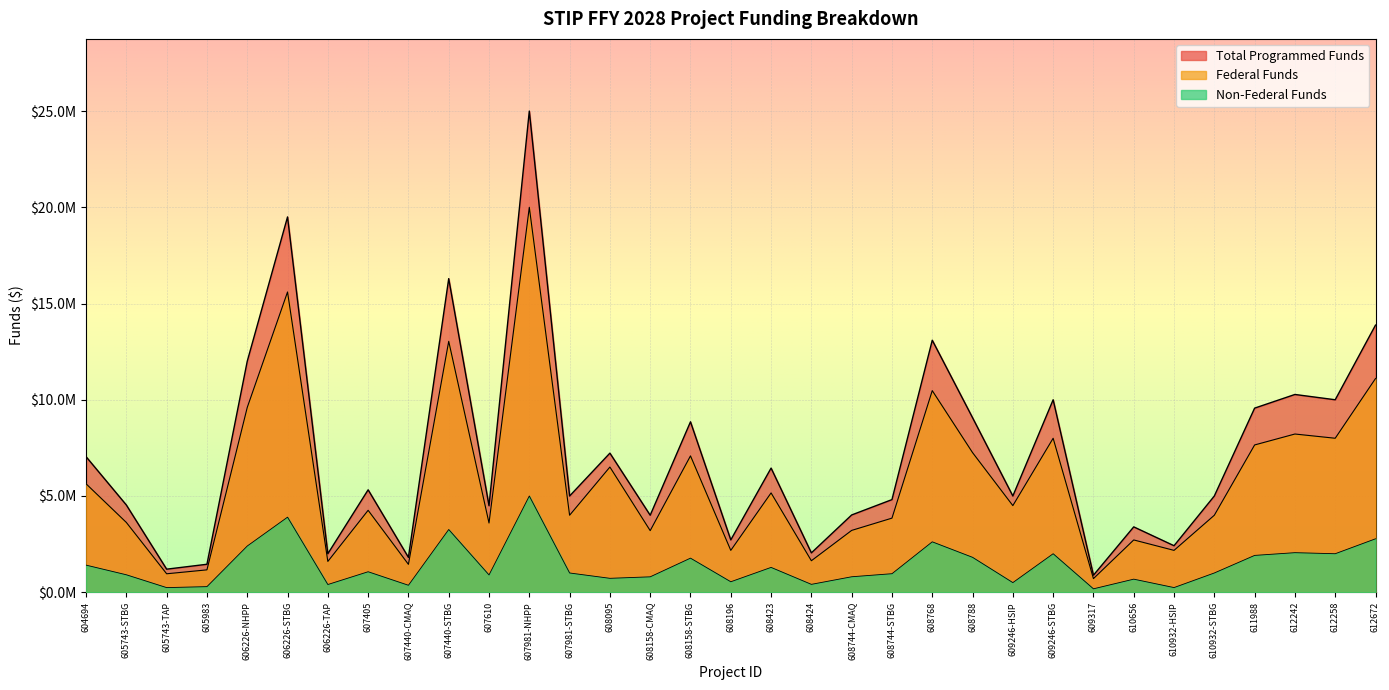

What is the difference between the Total Programmed Funds values at 606226-NHPP and 608158-CMAQ?

8000000.0